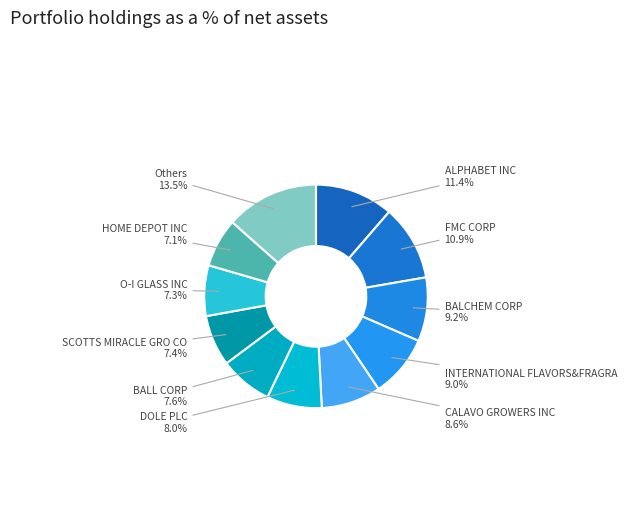

True or false: CALAVO GROWERS INC accounts for 9% of the total.

True